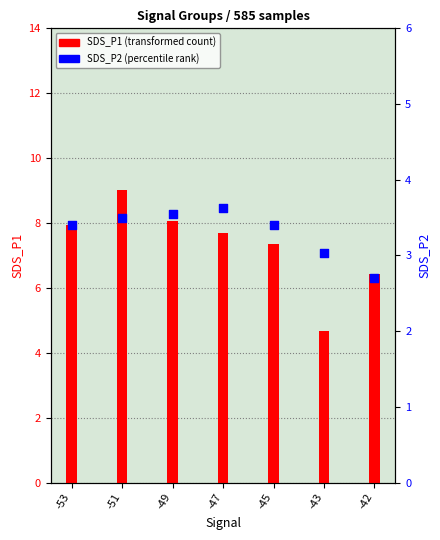

At which category is the sum across all series the highest?

-51